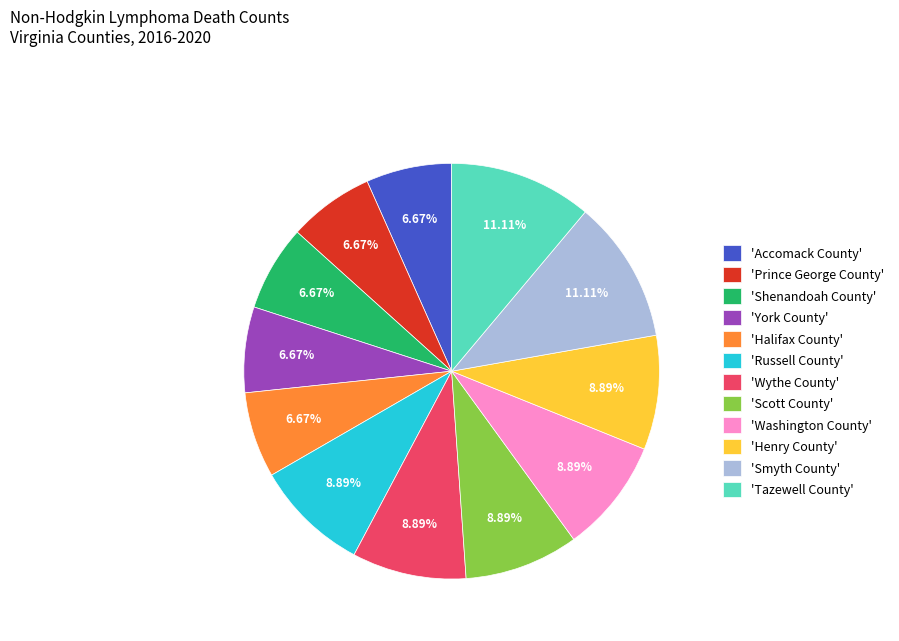

What is the ratio of the value at 'Wythe County' to the value at 'Smyth County'?

0.8